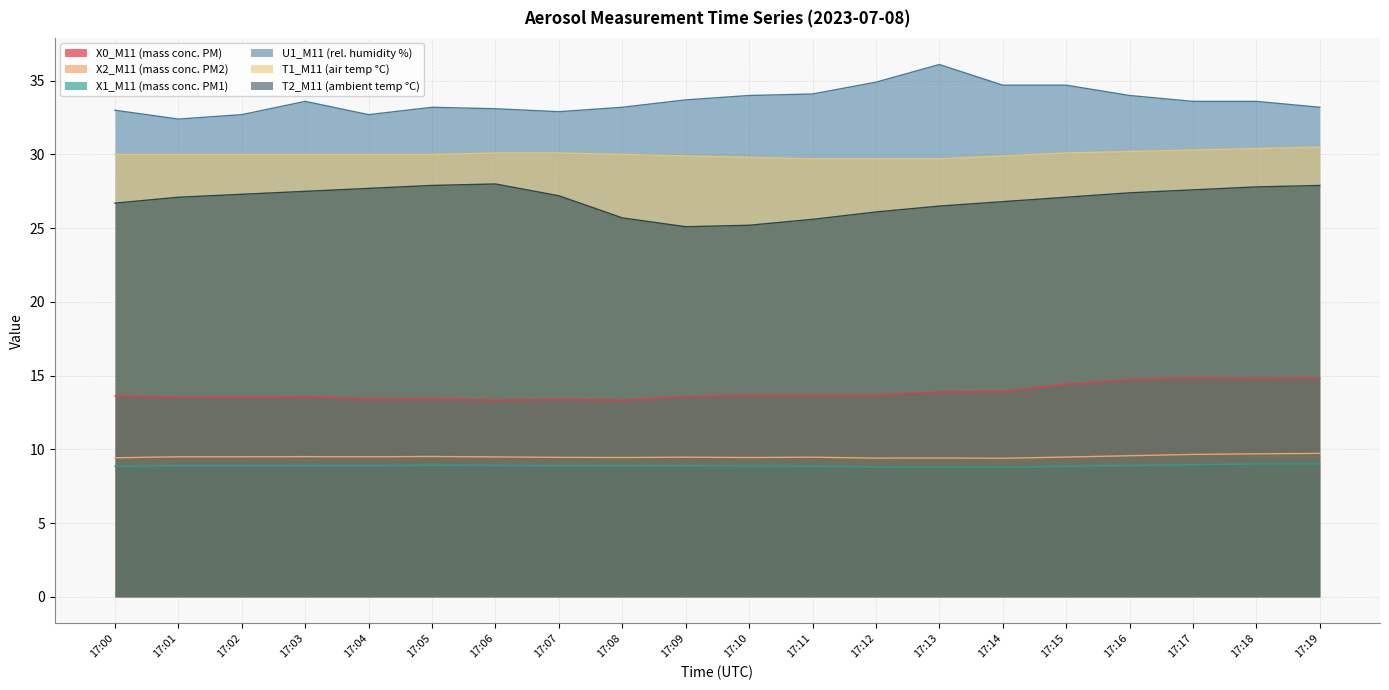

Reading left to right, transcribe all the data shown in this chart.

X0_M11 (mass conc. PM): 13.6	13.5	13.5	13.6	13.4	13.4	13.3	13.4	13.3	13.6	13.7	13.7	13.7	13.9	13.9	14.4	14.7	14.8	14.8	14.8
X2_M11 (mass conc. PM2): 9.4	9.5	9.5	9.5	9.5	9.5	9.5	9.5	9.4	9.5	9.4	9.5	9.4	9.4	9.4	9.5	9.6	9.7	9.7	9.7
X1_M11 (mass conc. PM1): 8.8	8.9	8.9	8.9	8.9	8.9	8.9	8.9	8.9	8.9	8.9	8.9	8.8	8.8	8.8	8.8	8.9	9.0	9.0	9.0
U1_M11 (rel. humidity %): 33.0	32.4	32.7	33.6	32.7	33.2	33.1	32.9	33.2	33.7	34.0	34.1	34.9	36.1	34.7	34.7	34.0	33.6	33.6	33.2
T1_M11 (air temp °C): 30.0	30.0	30.0	30.0	30.0	30.0	30.1	30.1	30.0	29.9	29.8	29.7	29.7	29.7	29.9	30.1	30.2	30.3	30.4	30.5
T2_M11 (ambient temp °C): 26.7	27.1	27.3	27.5	27.7	27.9	28.0	27.2	25.7	25.1	25.2	25.6	26.1	26.5	26.8	27.1	27.4	27.6	27.8	27.9